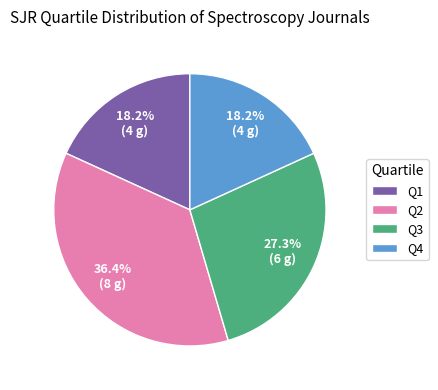

How many segments does this pie chart have?

4